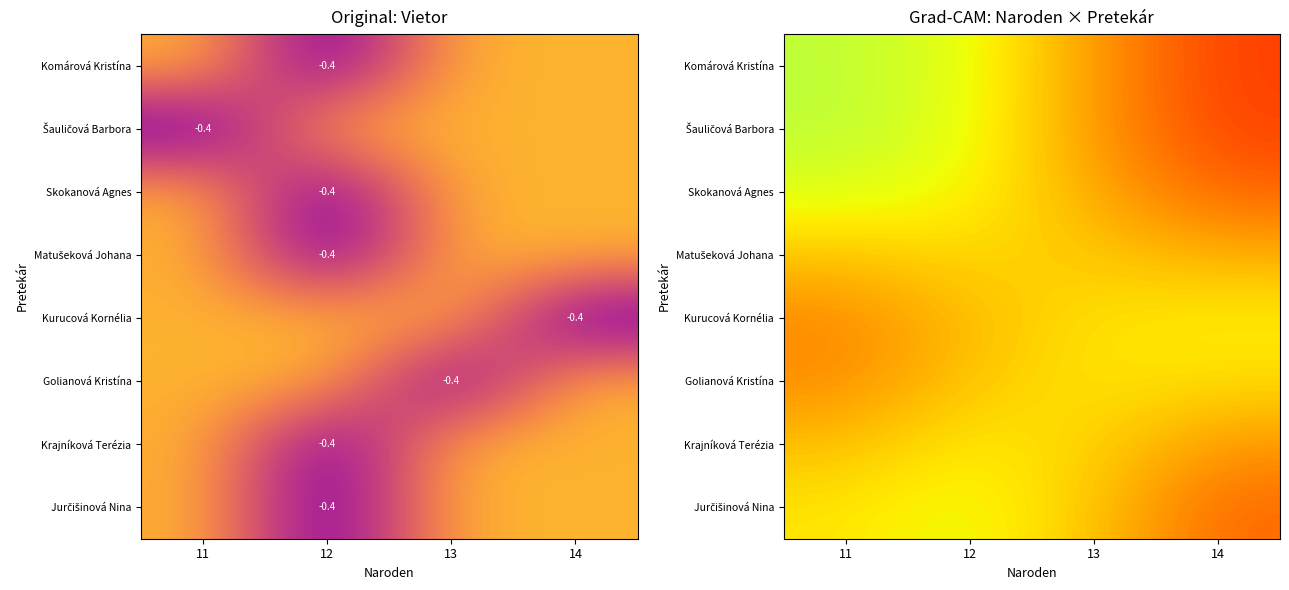

The Kurucová Kornélia series shows -0.1 at 12. True or false?

True